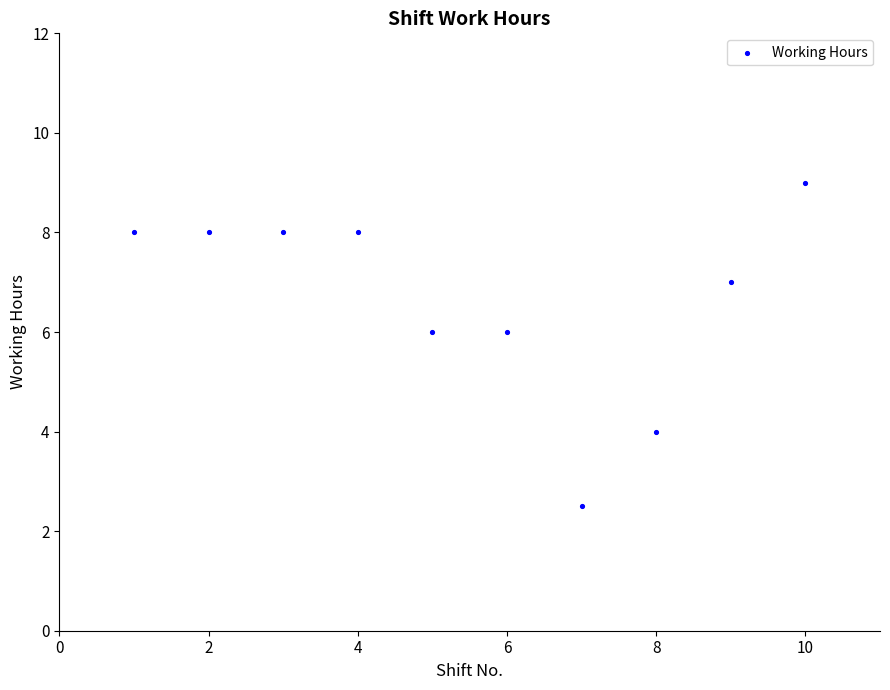

What is the average X value?

5.5